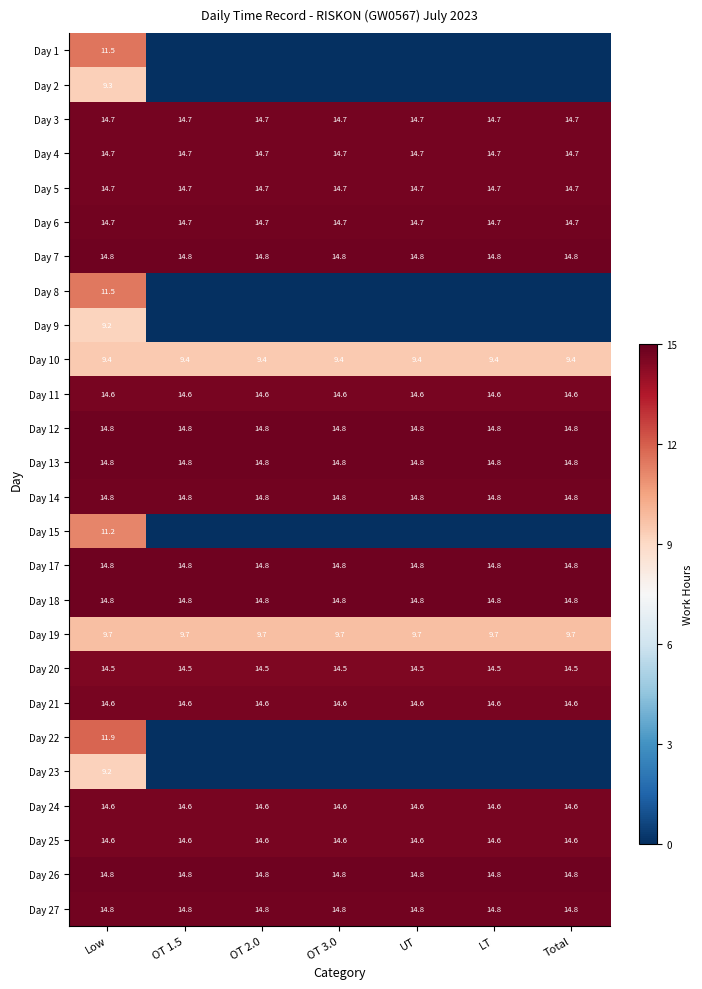

Is it true that Day 14 equals 14.8 at Total?

True